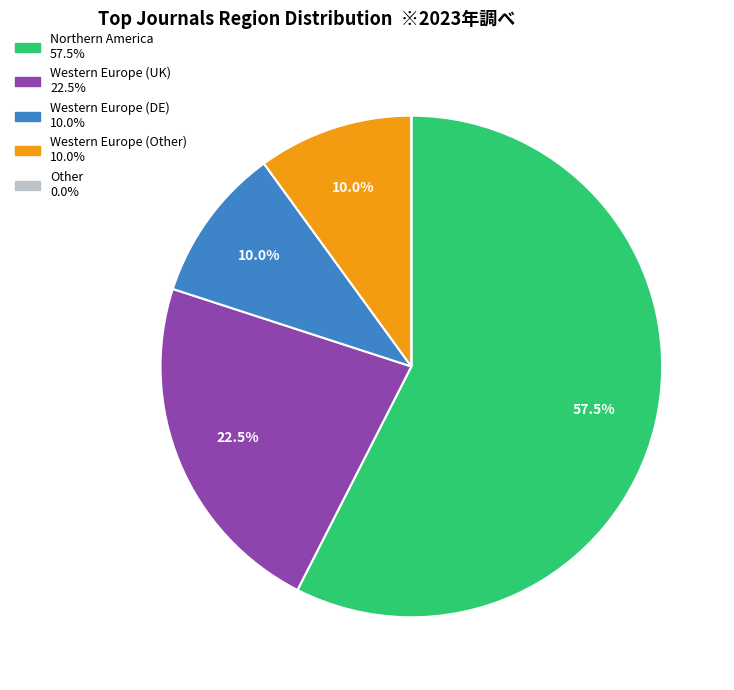

Is there a majority slice in this chart?

Yes